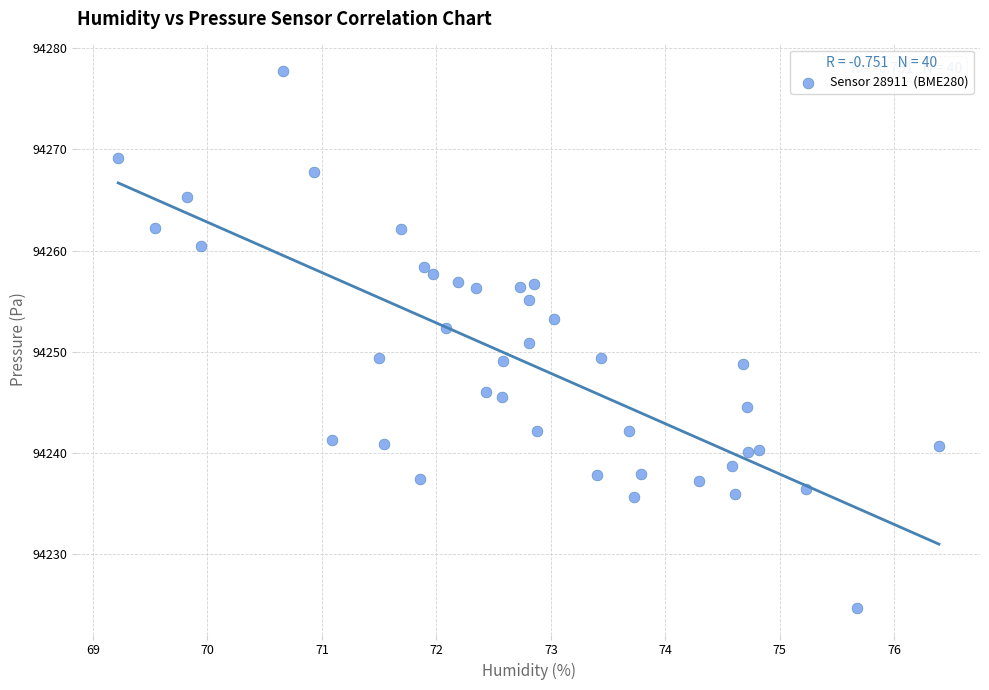

What is the range of Y values (max minus min)?

53.0